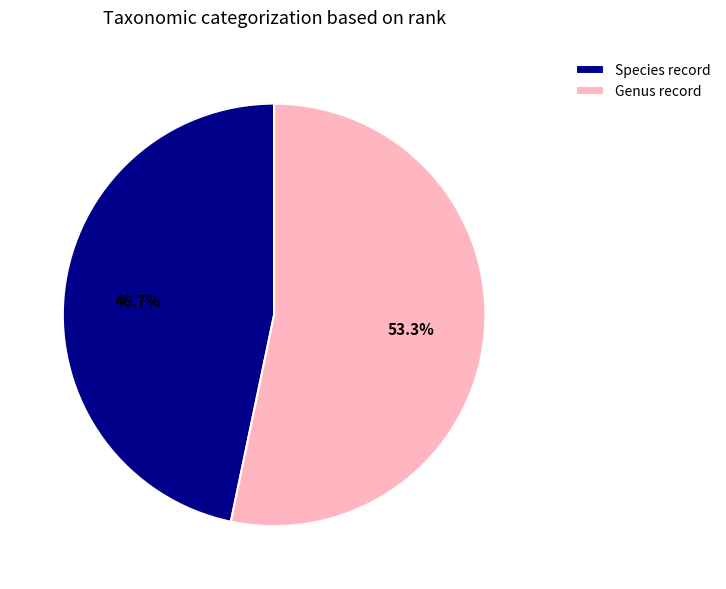

What is the largest slice in the pie chart?

Genus record